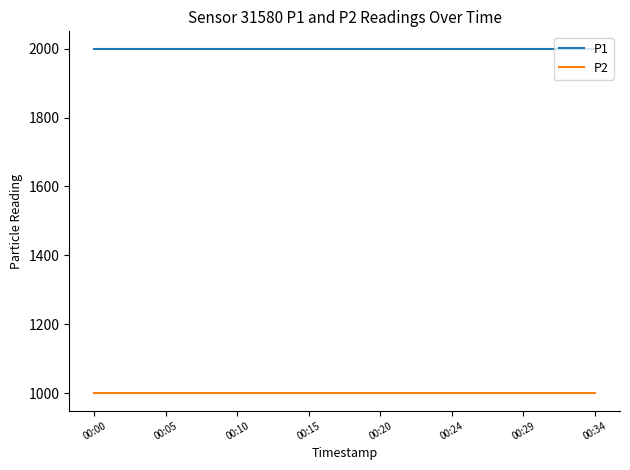

What are all the series names shown in the legend?

P1, P2